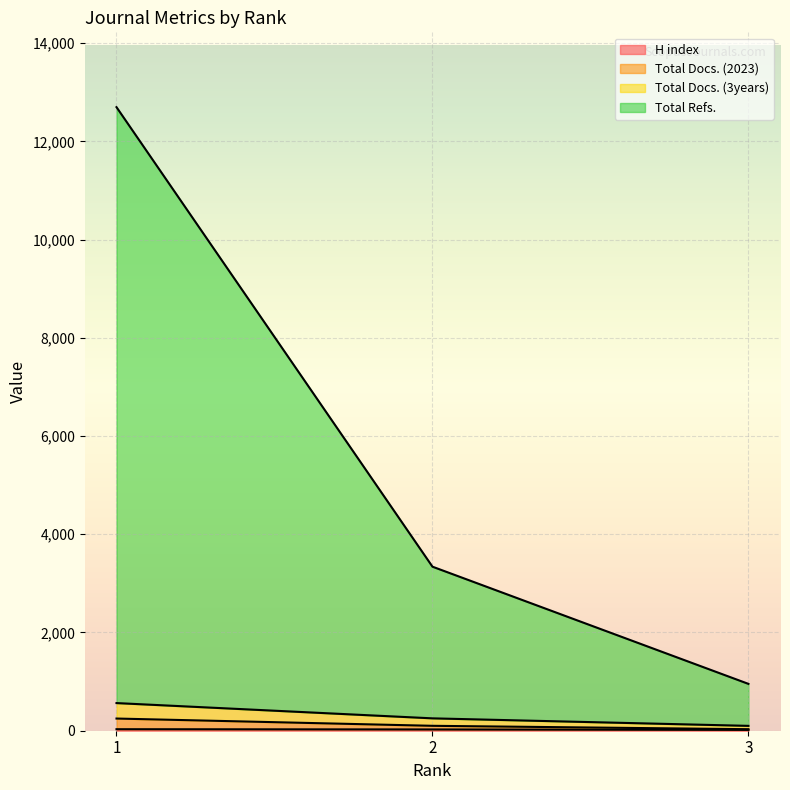

What is the sum of all Total Docs. (2023) values?

379